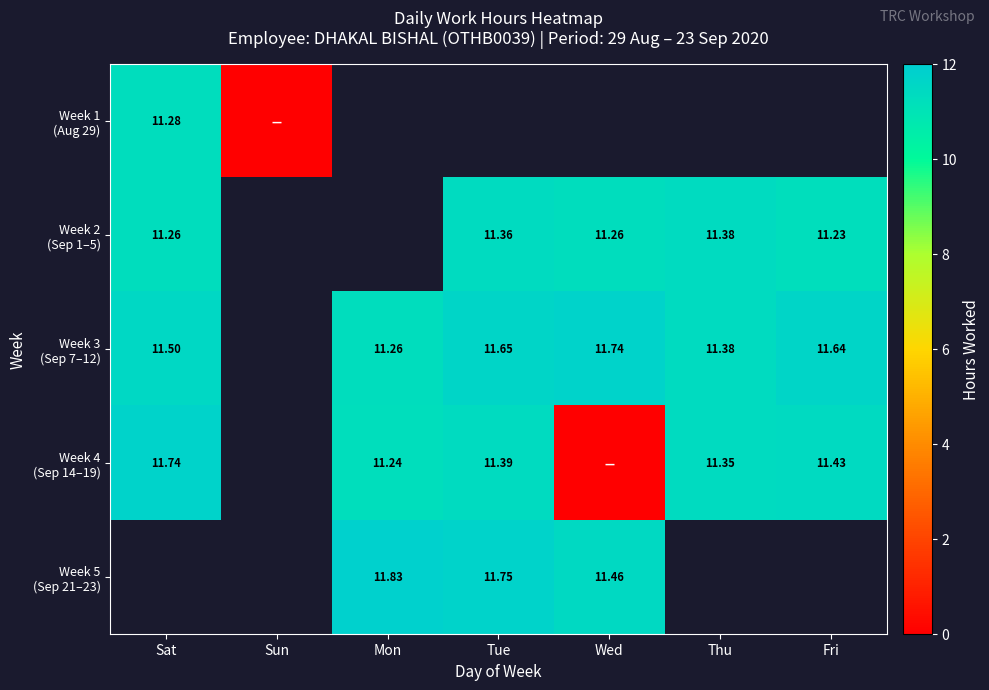

Is it true that Week 4 (Sep 14–19) equals 11.3 at Thu?

True